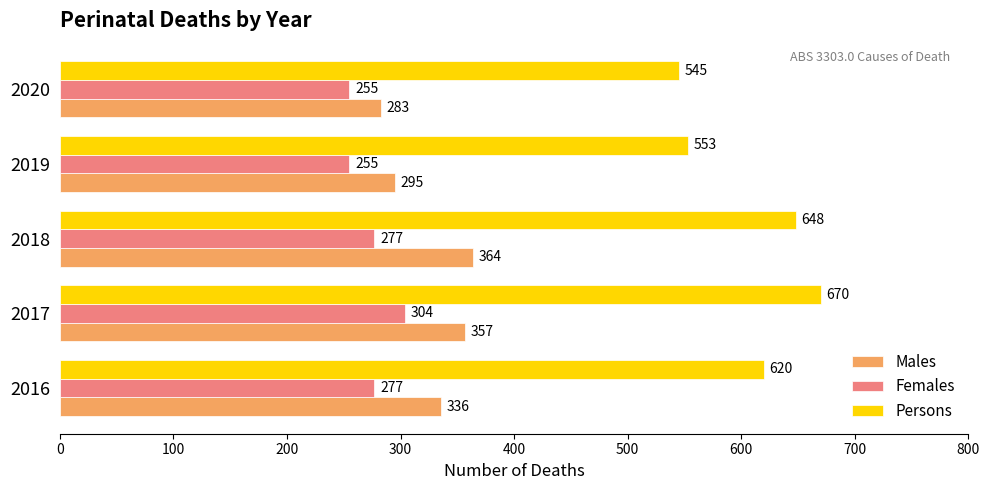

Read the Persons value at 2019.

553